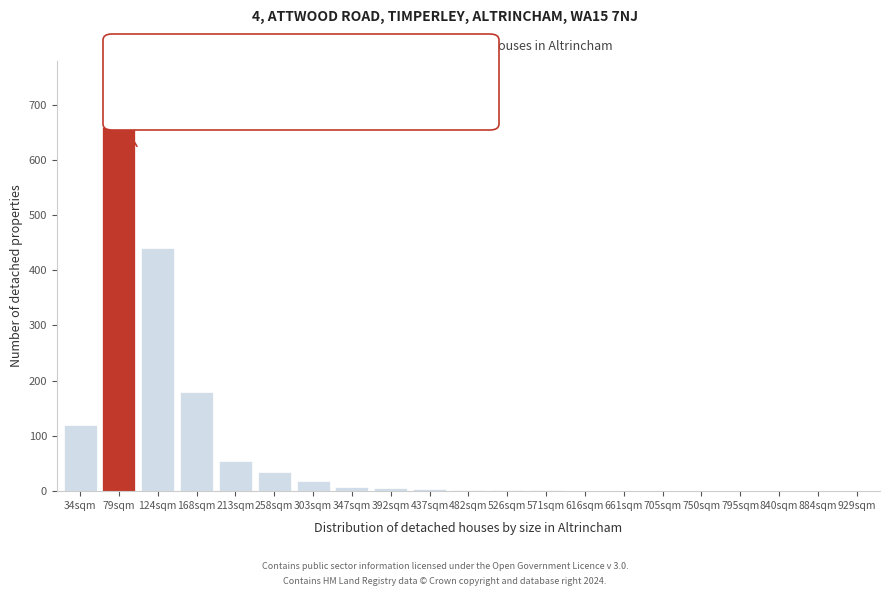

What is the sum of the values at 795sqm and 258sqm?

35